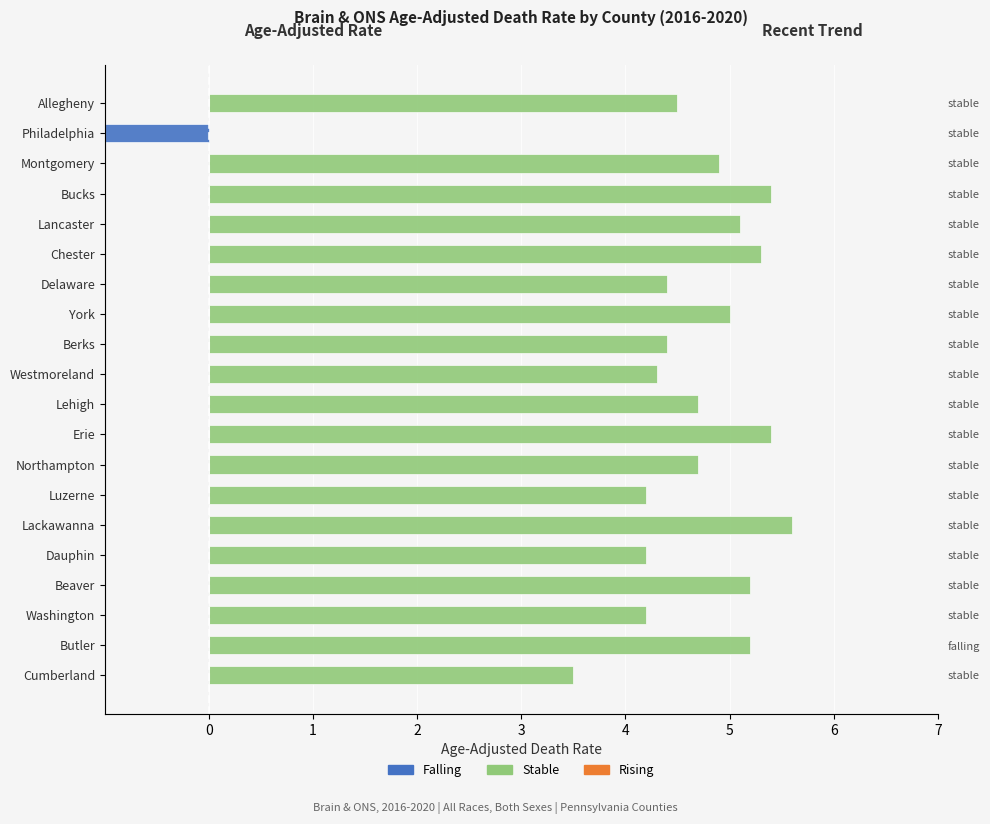

What is the difference between the maximum and minimum values in the falling series?

3.2